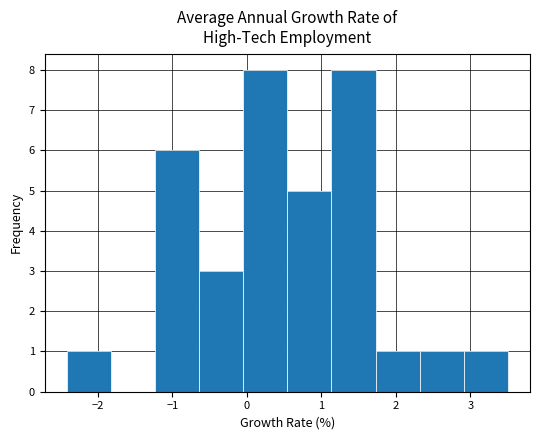

Reading left to right, list every bar in this chart as the range it spans on the x-axis followed by its height. Neither the bar edges nor the heights are printed on the chart, so give them approximately, as read against the axes.

-2.4 to -1.8: 1
-1.8 to -1.2: 0
-1.2 to -0.6: 6
-0.6 to -0.1: 3
-0.1 to 0.5: 8
0.5 to 1.1: 5
1.1 to 1.7: 8
1.7 to 2.3: 1
2.3 to 2.9: 1
2.9 to 3.5: 1